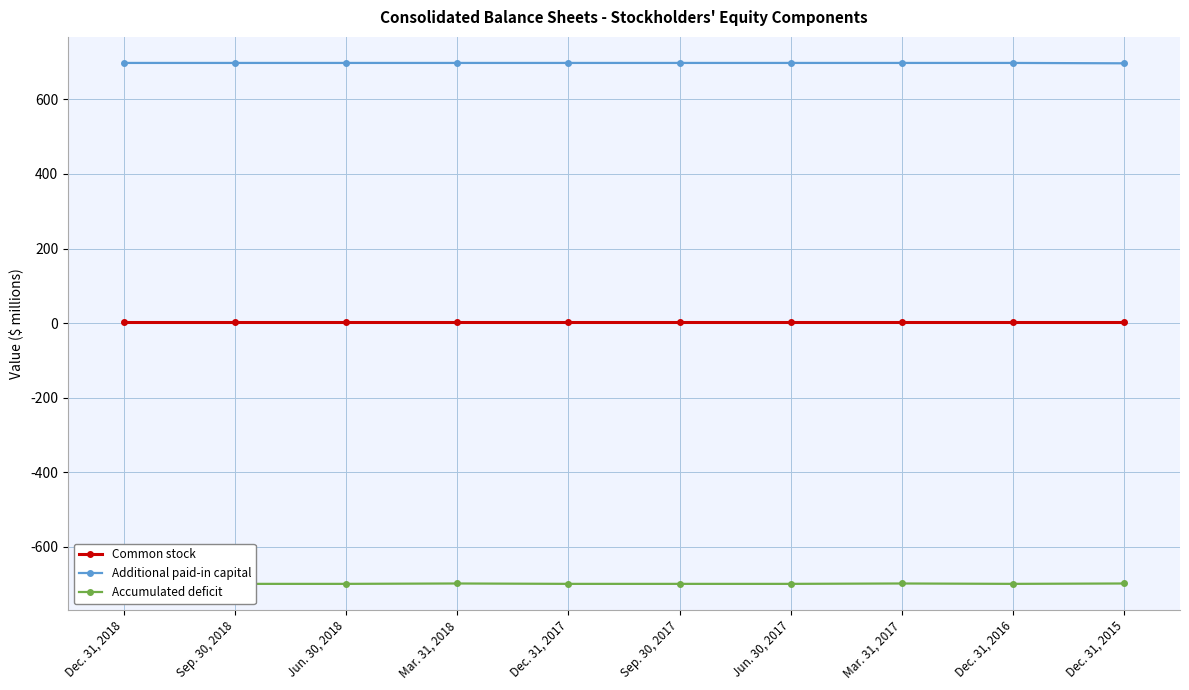

Reading left to right, transcribe all the data shown in this chart.

Common stock: 2	2	2	2	2	2	2	2	2	2
Additional paid-in capital: 698	698	698	698	698	698	698	698	698	697
Accumulated deficit: -700	-700	-700	-699	-700	-700	-700	-699	-700	-699